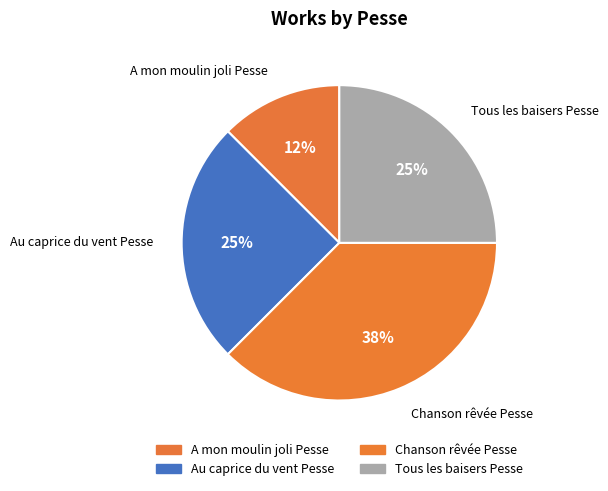

Does A mon moulin joli Pesse represent more than half of the total?

No